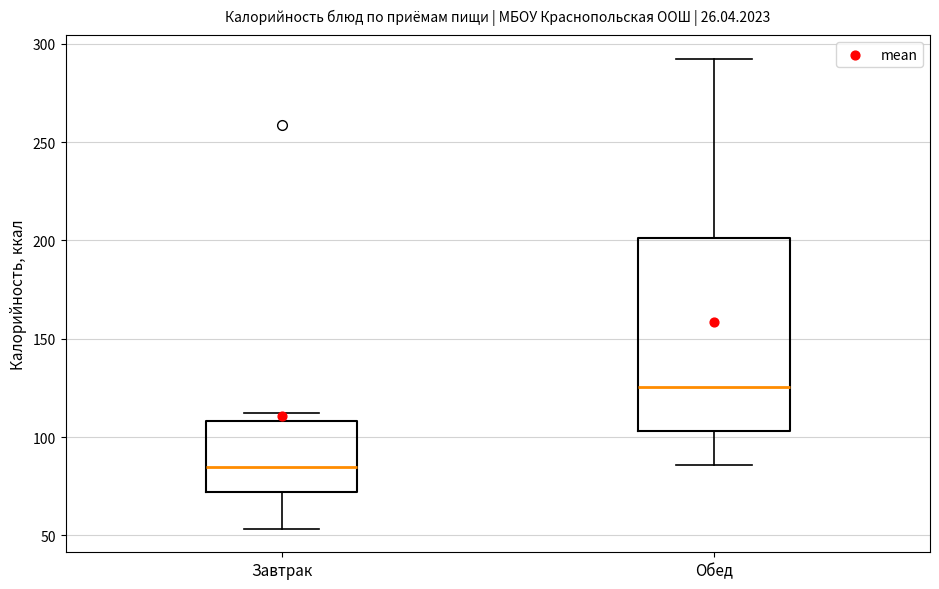

Where does the lower whisker of the box for Завтрак end on the y-axis? The values are not printed on the chart, so give them approximately, as read against the axis.

55